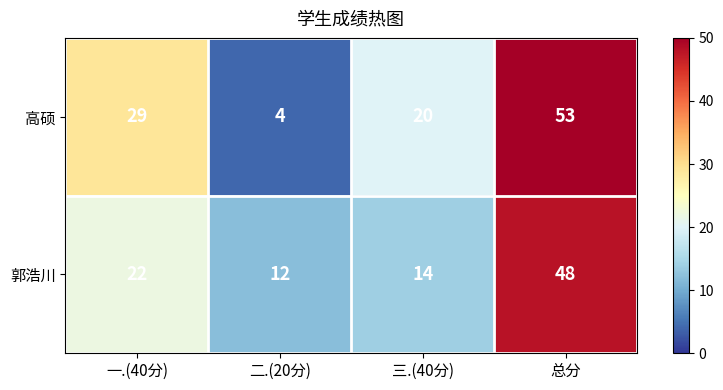

Where is 高硕 nearest to the value 28?

一.(40分)